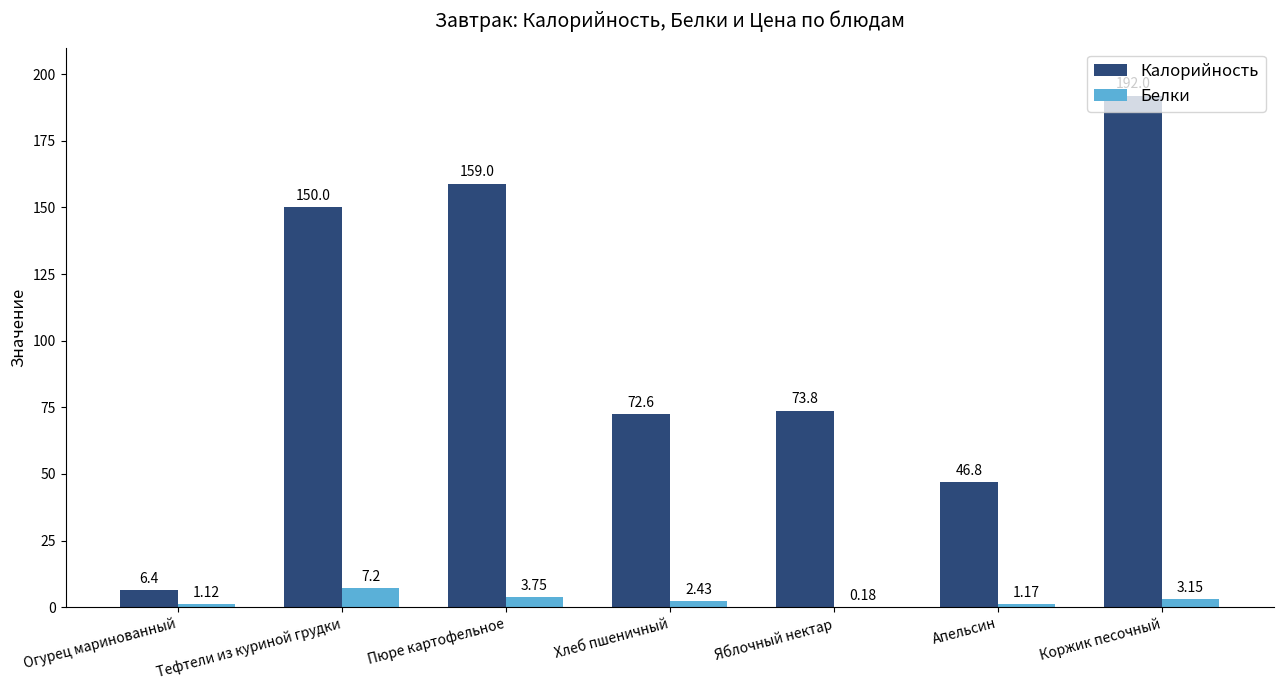

Which series changed the most between Пюре картофельное and Хлеб пшеничный?

Калорийность